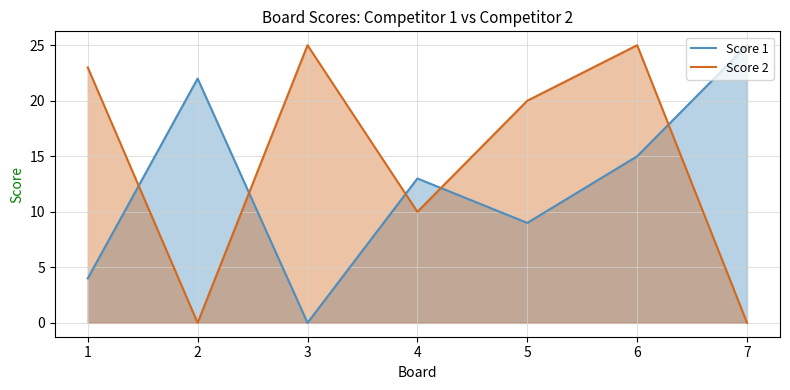

What is the total value across all series at 2?

22